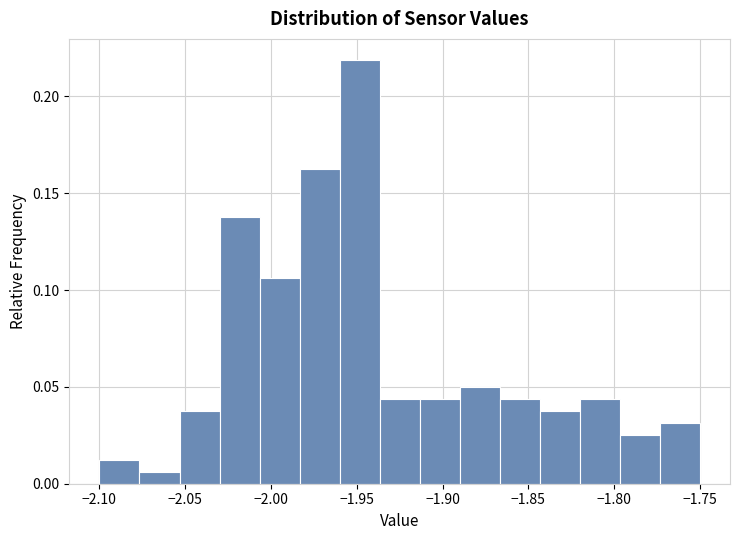

Reading left to right, transcribe this chart: for each bar, give the range it covers on the x-axis and its height. Neither the bar edges nor the heights are printed on the chart, so give them approximately, as read against the axes.

-2.100 to -2.075: 0.015
-2.075 to -2.055: 0.005
-2.055 to -2.030: 0.040
-2.030 to -2.005: 0.140
-2.005 to -1.985: 0.105
-1.985 to -1.960: 0.165
-1.960 to -1.935: 0.220
-1.935 to -1.915: 0.045
-1.915 to -1.890: 0.045
-1.890 to -1.865: 0.050
-1.865 to -1.845: 0.045
-1.845 to -1.820: 0.040
-1.820 to -1.795: 0.045
-1.795 to -1.775: 0.025
-1.775 to -1.750: 0.030